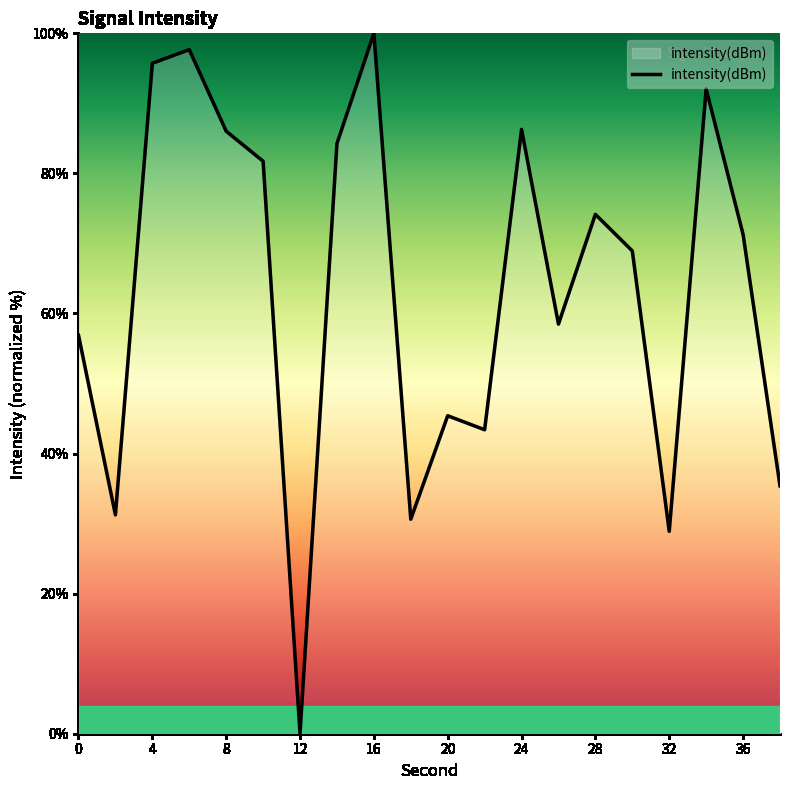

Is this an area chart (filled region under the line)?

Yes